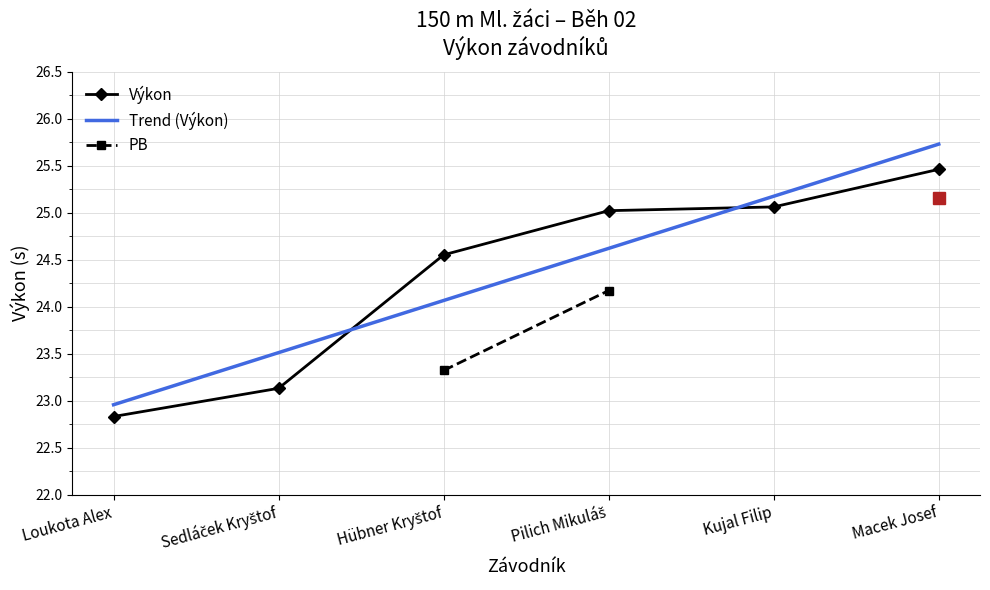

Which category has the lowest value in the Výkon series?

Loukota Alex